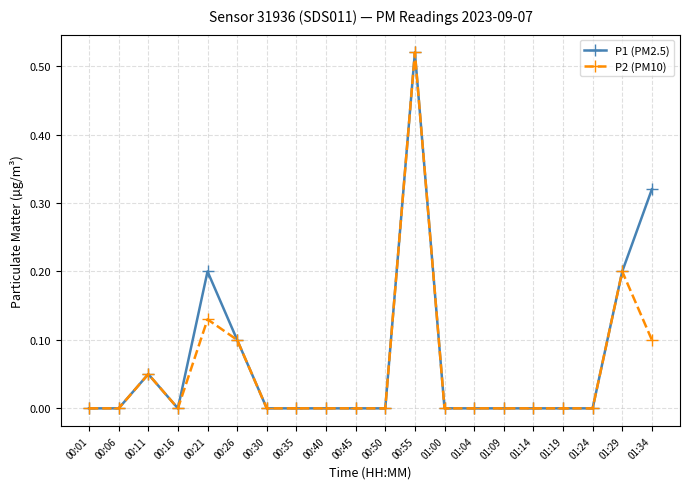

Is it true that P1 (PM2.5) equals 0.1 at 00:26?

True